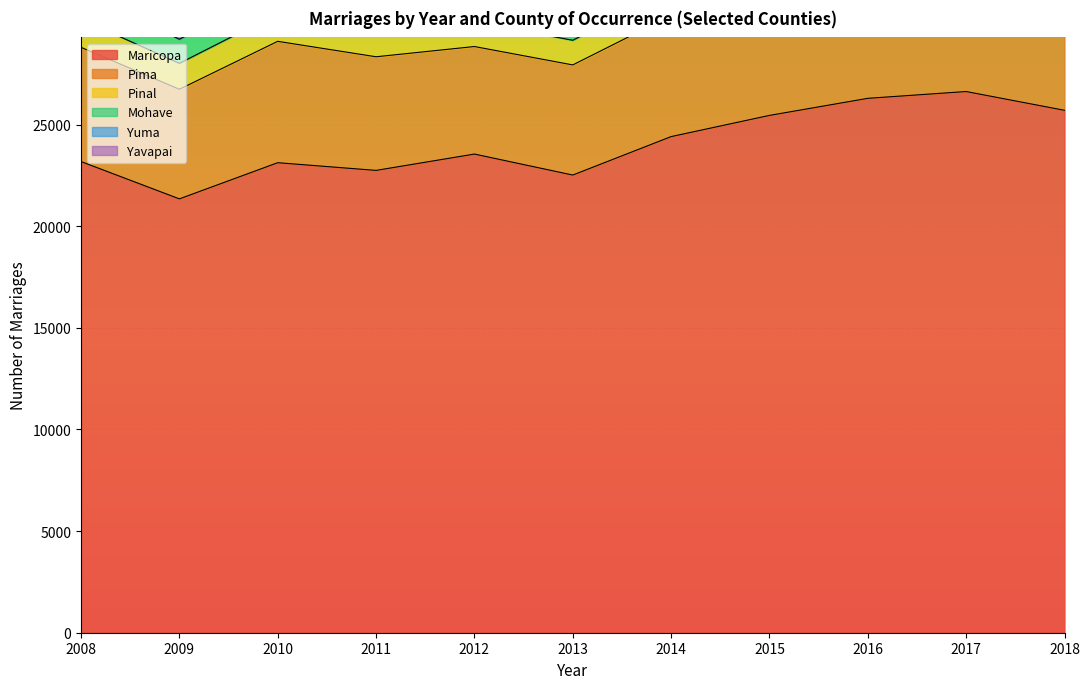

What is the value of the Yavapai point at the 9th from the left?

1491